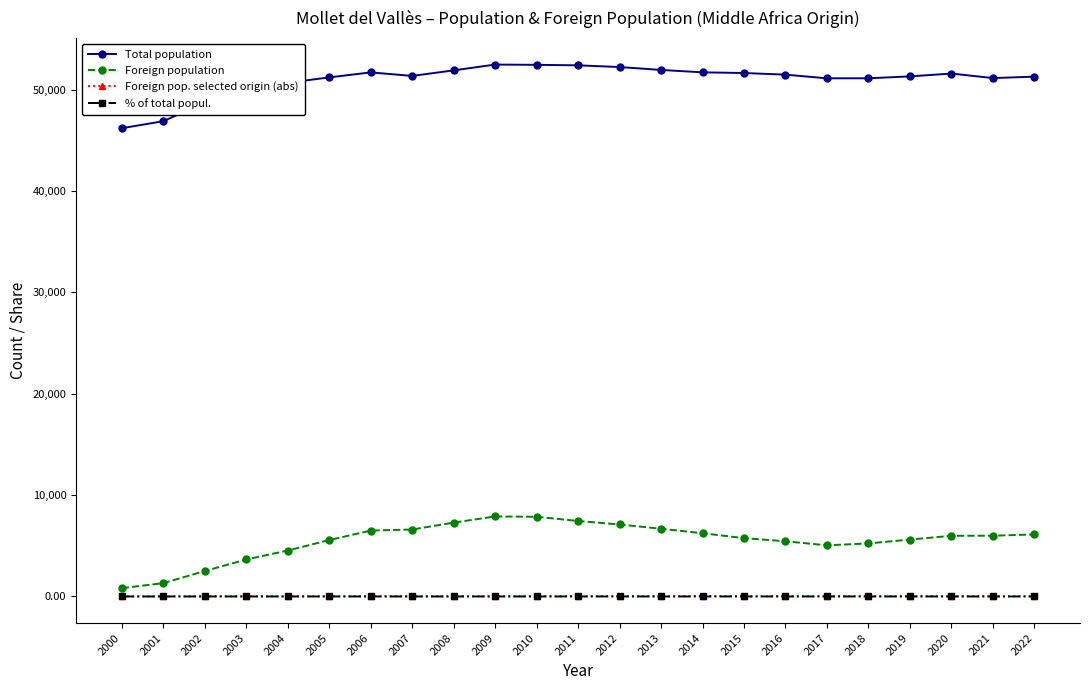

True or false: Foreign population and % of total popul. intersect in this chart.

False